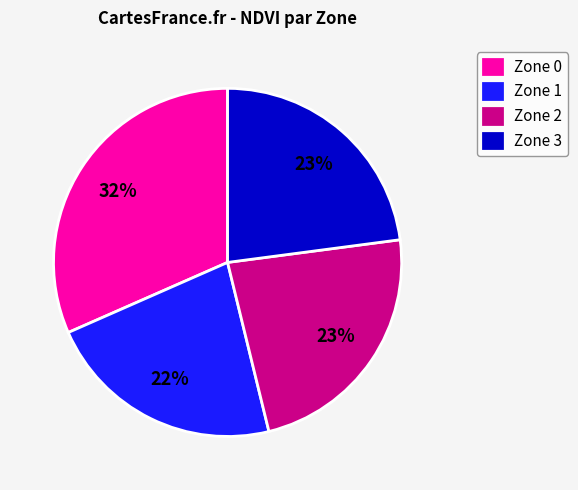

To the nearest percent, what is the difference between the Zone 1 and Zone 2 slice percentages?

1%